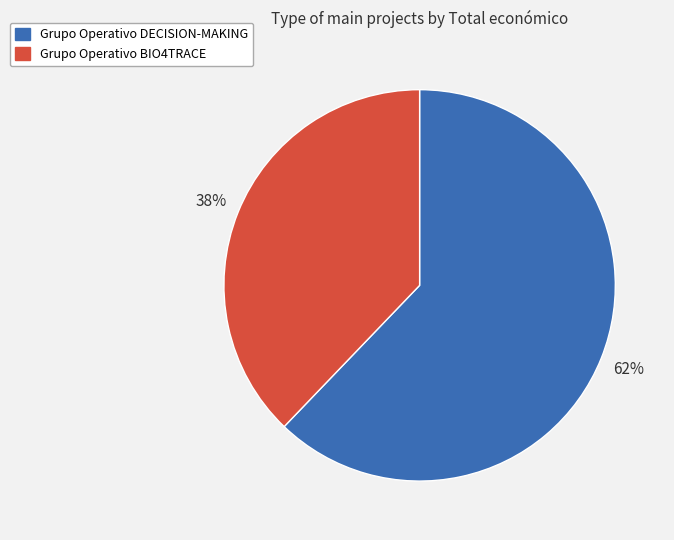

To the nearest percent, what percentage of the pie is Grupo Operativo BIO4TRACE?

38%